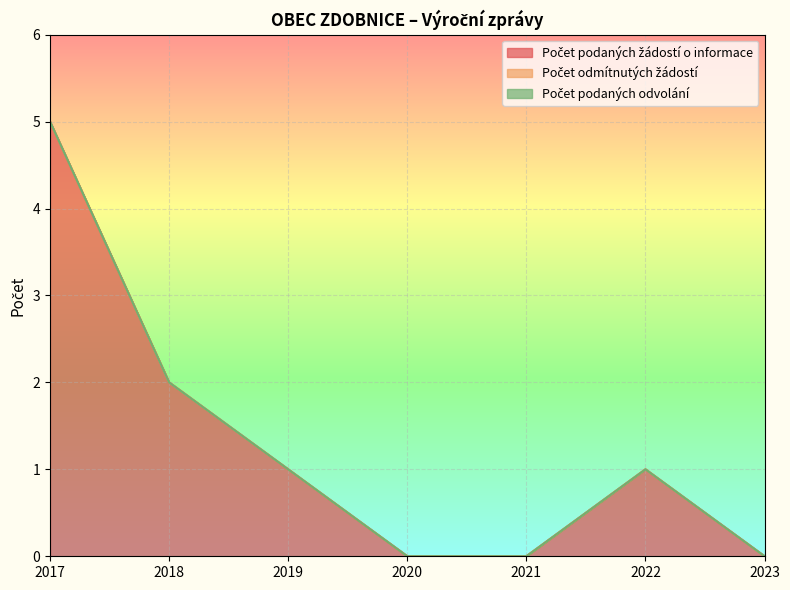

Reading left to right, what are all the values shown in this chart?

Počet podaných žádostí o informace: 5	2	1	0	0	1	0
Počet odmítnutých žádostí: 0	0	0	0	0	0	0
Počet podaných odvolání: 0	0	0	0	0	0	0